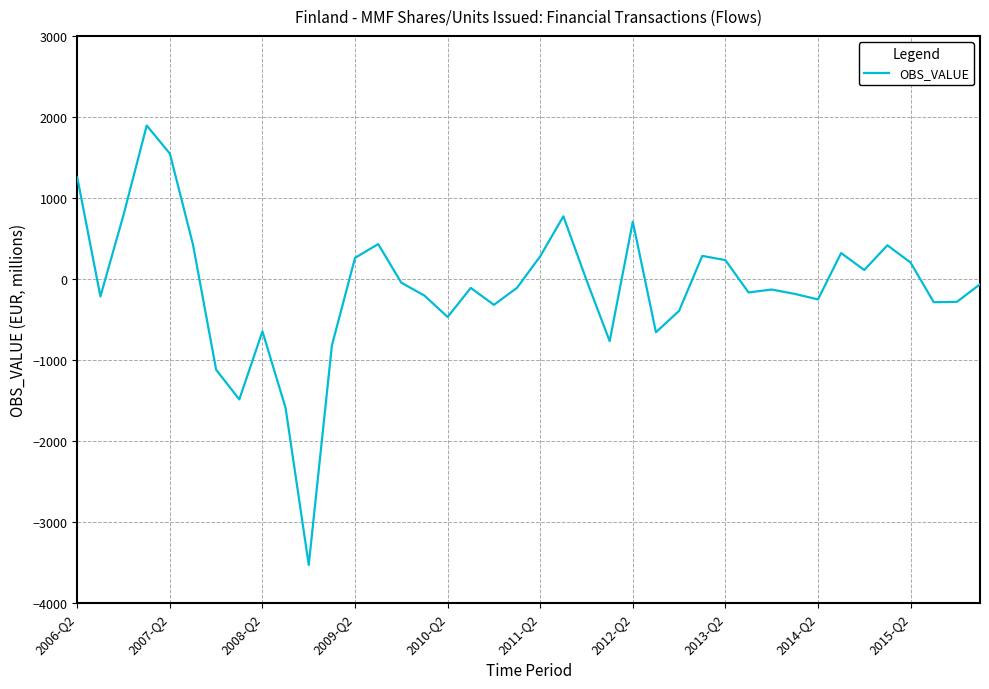

What is the greatest value displayed?

1894